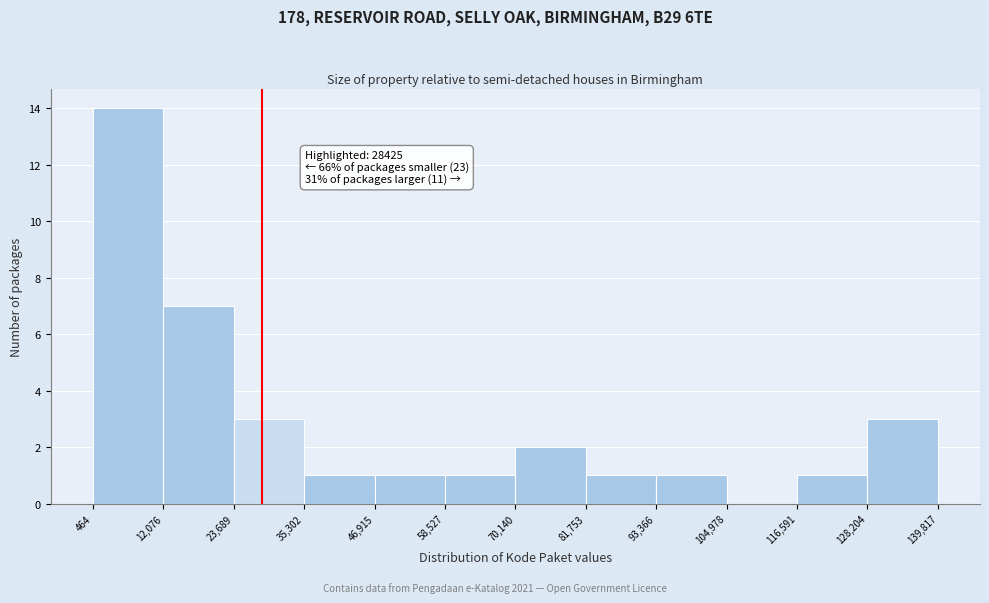

Over which range of the x-axis is the bar tallest?

464 to 12,076